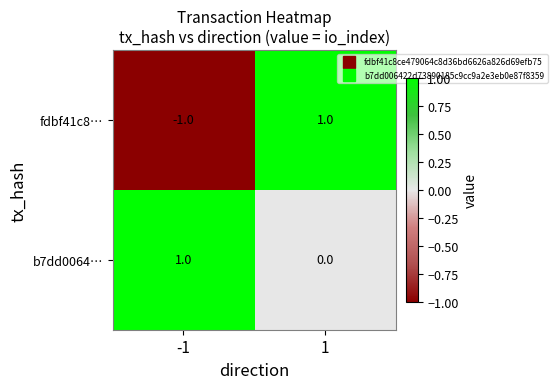

Is the value of b7dd0064… at 1 greater than the value of fdbf41c8… at -1?

Yes